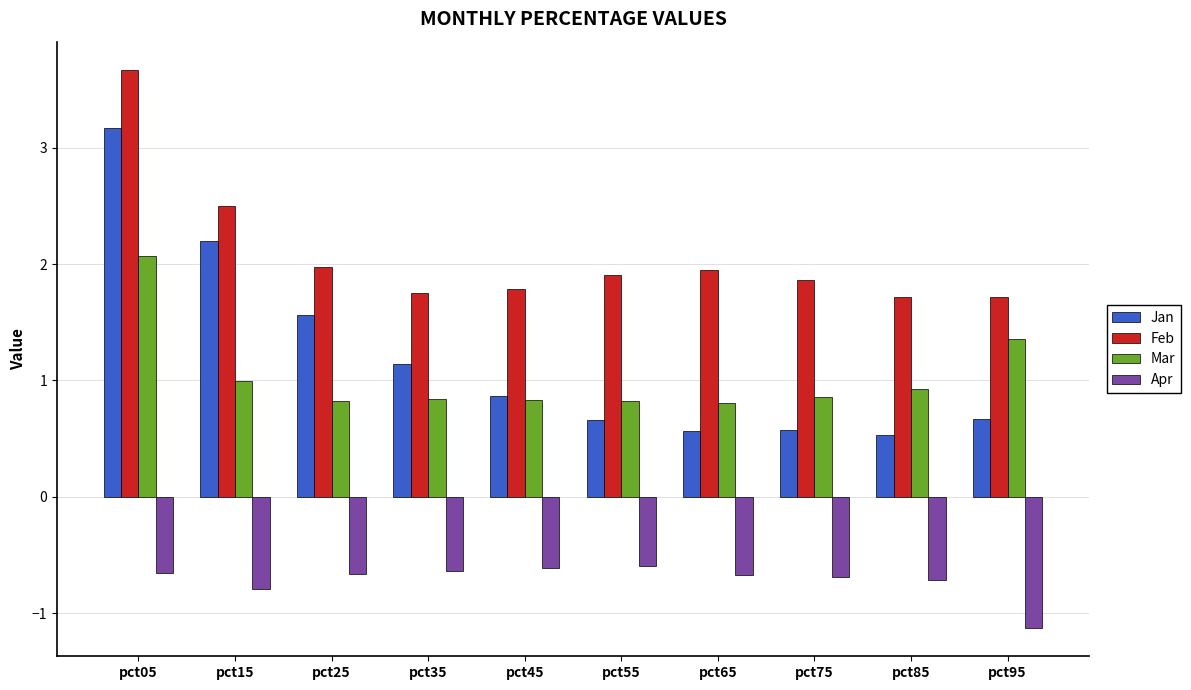

Does the chart contain any negative values?

Yes